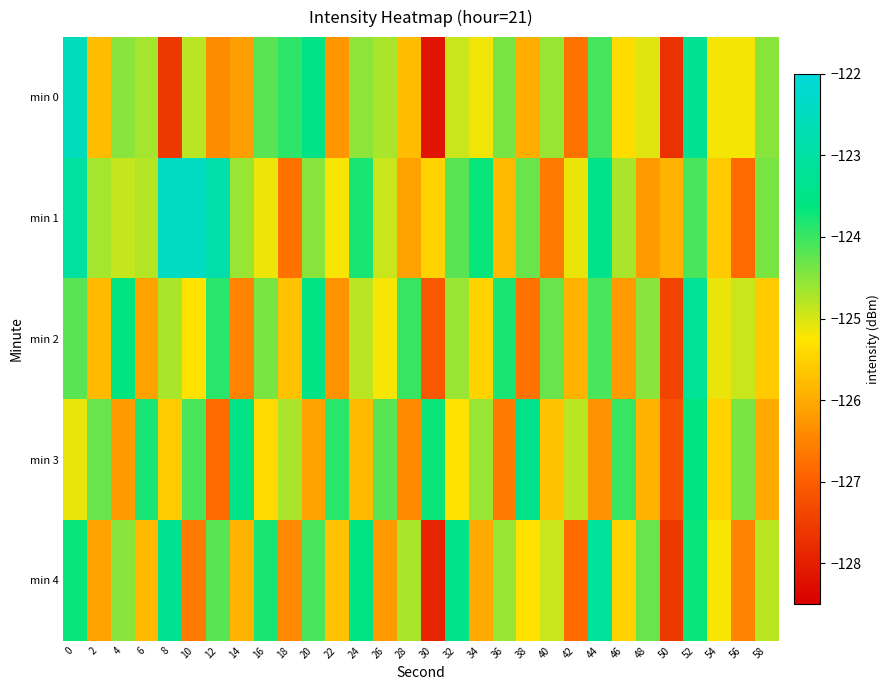

Reading left to right, what are all the values shown in this chart?

min 0: 0=-122.5	2=-125.8	4=-124.5	6=-124.7	8=-127.6	10=-124.8	12=-126.4	14=-126.2	16=-124.2	18=-123.9	20=-123.5	22=-126.2	24=-124.5	26=-124.7	28=-125.8	30=-128.1	32=-124.9	34=-125.2	36=-124.4	38=-126.0	40=-124.6	42=-126.7	44=-124.1	46=-125.4	48=-125.1	50=-127.7	52=-123.3	54=-125.2	56=-125.2	58=-124.5
min 1: 0=-123.1	2=-124.7	4=-124.9	6=-124.8	8=-122.4	10=-122.4	12=-122.8	14=-124.6	16=-125.1	18=-126.7	20=-124.5	22=-125.2	24=-123.8	26=-124.9	28=-126.1	30=-125.5	32=-124.2	34=-123.7	36=-125.8	38=-124.3	40=-126.6	42=-125.1	44=-123.4	46=-124.7	48=-126.2	50=-125.9	52=-124.1	54=-125.6	56=-126.8	58=-124.4
min 2: 0=-124.2	2=-125.8	4=-123.6	6=-126.1	8=-124.7	10=-125.3	12=-123.9	14=-126.5	16=-124.4	18=-125.7	20=-123.5	22=-126.3	24=-124.8	26=-125.2	28=-124.0	30=-127.1	32=-124.6	34=-125.5	36=-123.8	38=-126.7	40=-124.3	42=-125.9	44=-124.1	46=-126.2	48=-124.5	50=-127.4	52=-123.2	54=-125.1	56=-124.9	58=-125.6
min 3: 0=-125.1	2=-124.3	4=-126.2	6=-123.8	8=-125.6	10=-124.1	12=-126.8	14=-123.5	16=-125.4	18=-124.7	20=-126.1	22=-123.9	24=-125.8	26=-124.2	28=-126.4	30=-123.7	32=-125.3	34=-124.6	36=-126.6	38=-123.4	40=-125.7	42=-124.8	44=-126.3	46=-124.0	48=-125.9	50=-127.2	52=-123.6	54=-125.5	56=-124.4	58=-126.0
min 4: 0=-123.7	2=-126.1	4=-124.5	6=-125.8	8=-123.3	10=-126.6	12=-124.2	14=-125.9	16=-123.8	18=-126.4	20=-124.1	22=-125.7	24=-123.5	26=-126.2	28=-124.7	30=-127.9	32=-123.4	34=-126.0	36=-124.6	38=-125.3	40=-124.9	42=-126.8	44=-123.1	46=-125.5	48=-124.3	50=-127.6	52=-123.7	54=-125.2	56=-126.5	58=-124.8